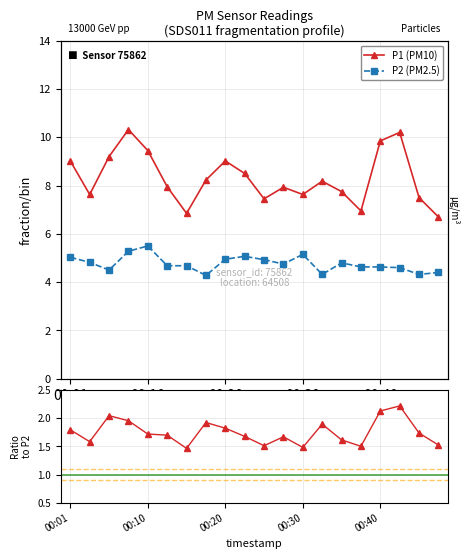

At how many categories does at least one series exceed 4?

20